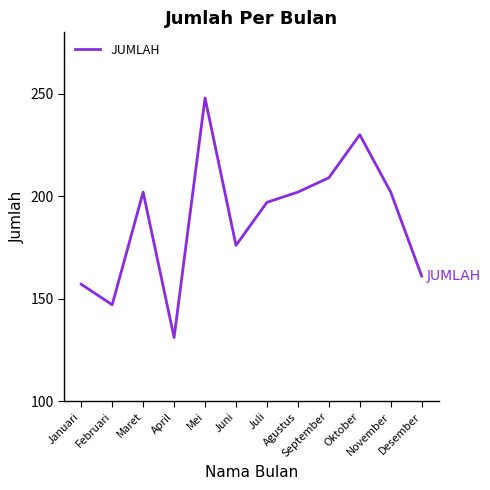

The chart shows a value of 106 at Juli. True or false?

False